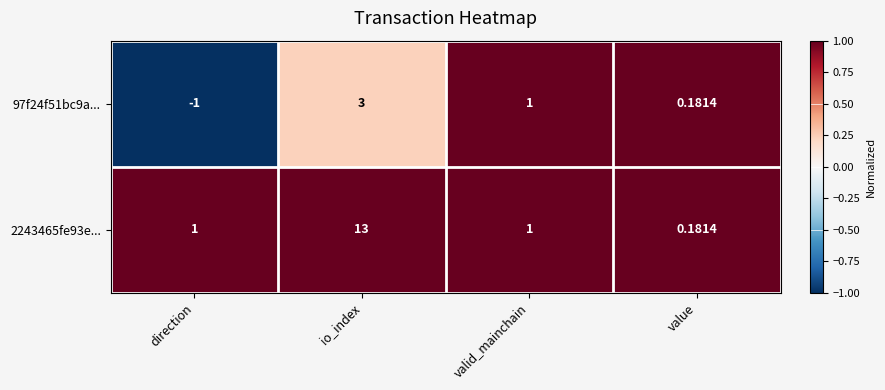

Is the value of 2243465fe93e... at value greater than the value of 97f24f51bc9a... at valid_mainchain?

No